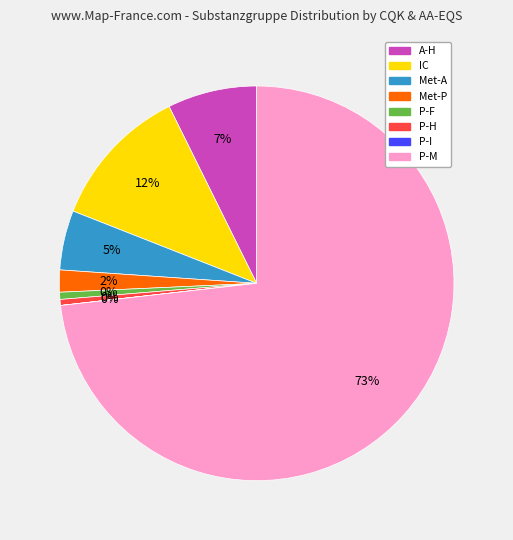

Does any single category account for the majority?

Yes